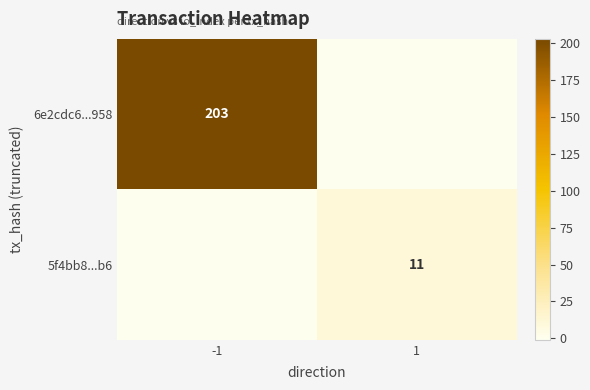

The 5f4bb8...b6 series shows 3 at 1. True or false?

False